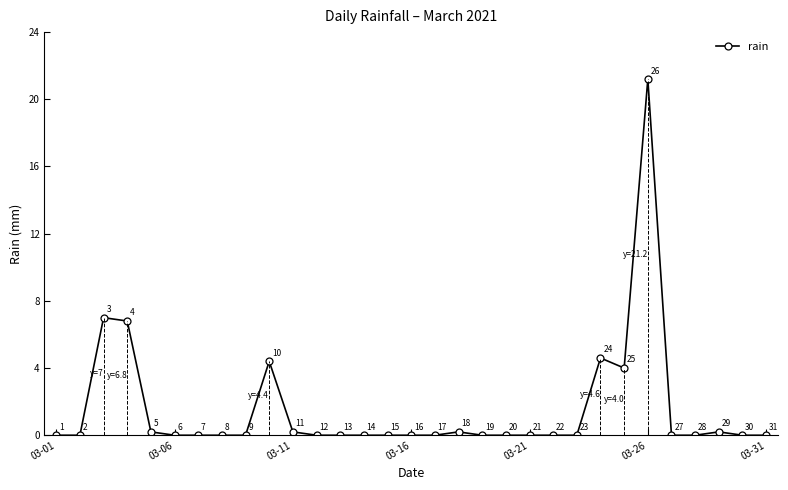

At which label does rain reach its peak?

03-26